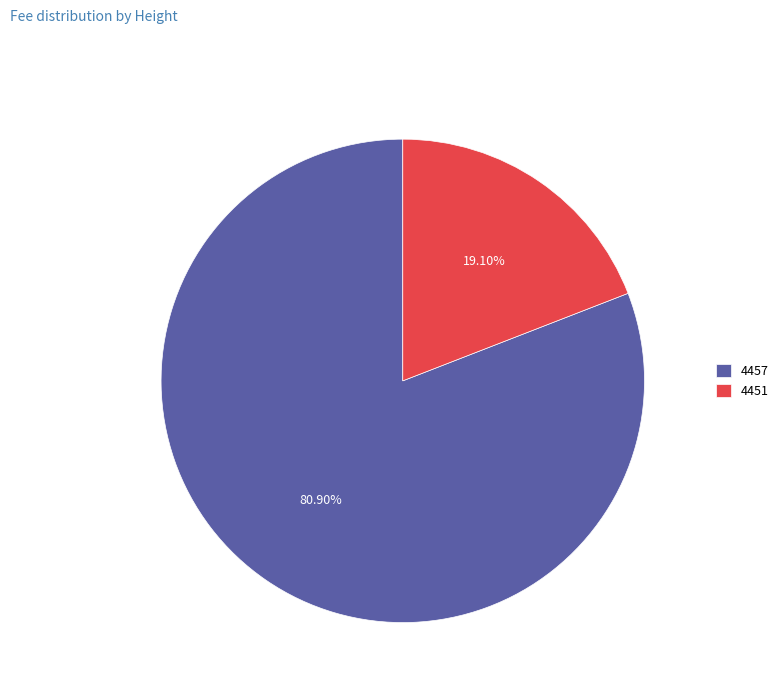

Is it true that 4457 is 90% of the pie?

False